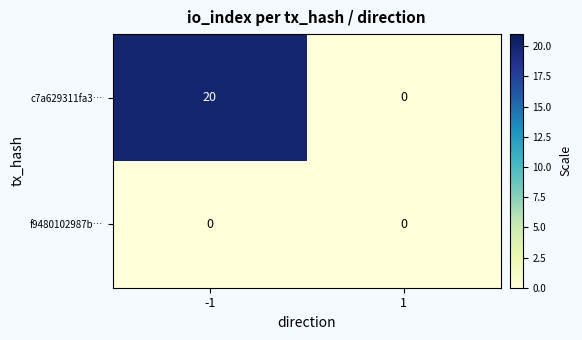

What is the maximum value shown in the chart?

20